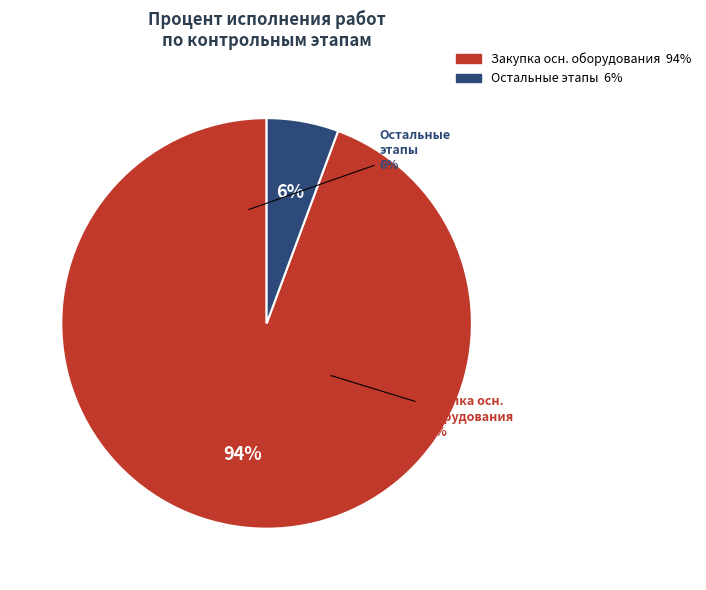

What portion of the pie excludes Получение разрешения на строительство?

100.0%